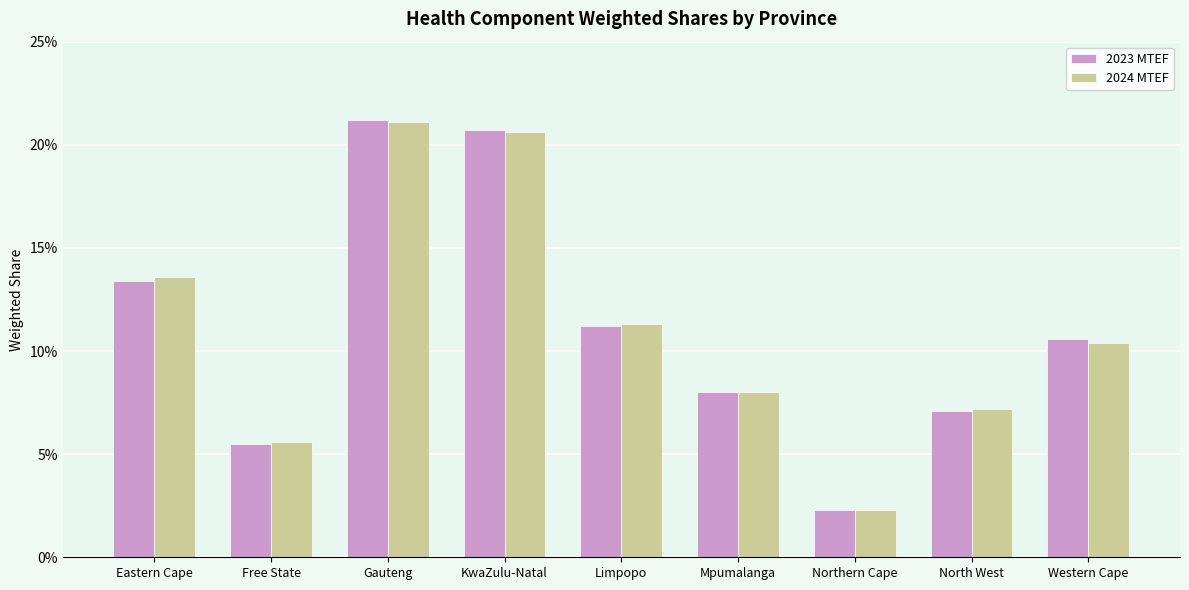

What is the difference between the maximum and minimum values in the 2023 MTEF series?

0.2